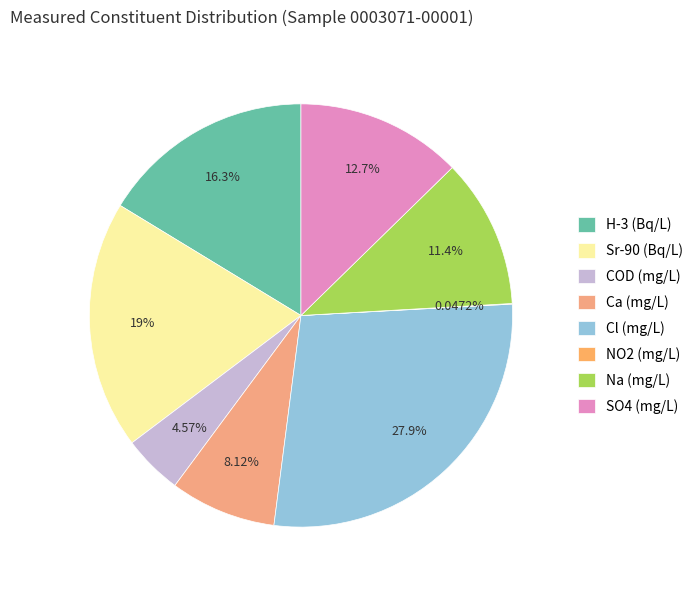

Is it true that SO4 (mg/L) is 13% of the pie?

True